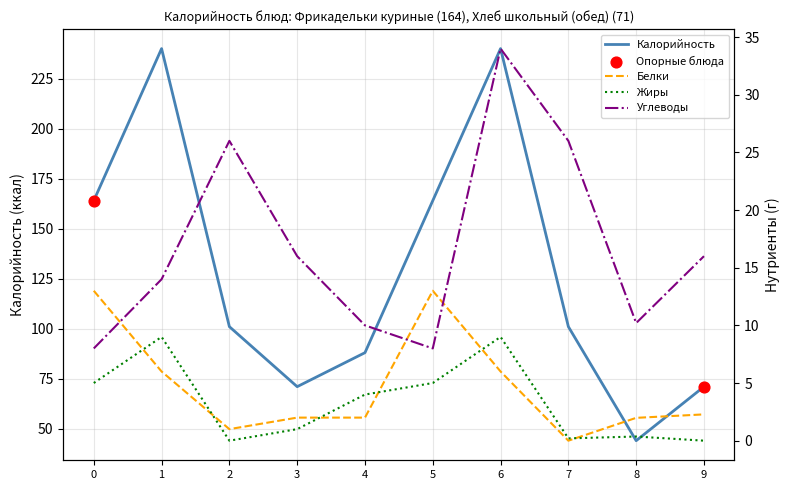

Which series has the largest total across all categories?

Калорийность